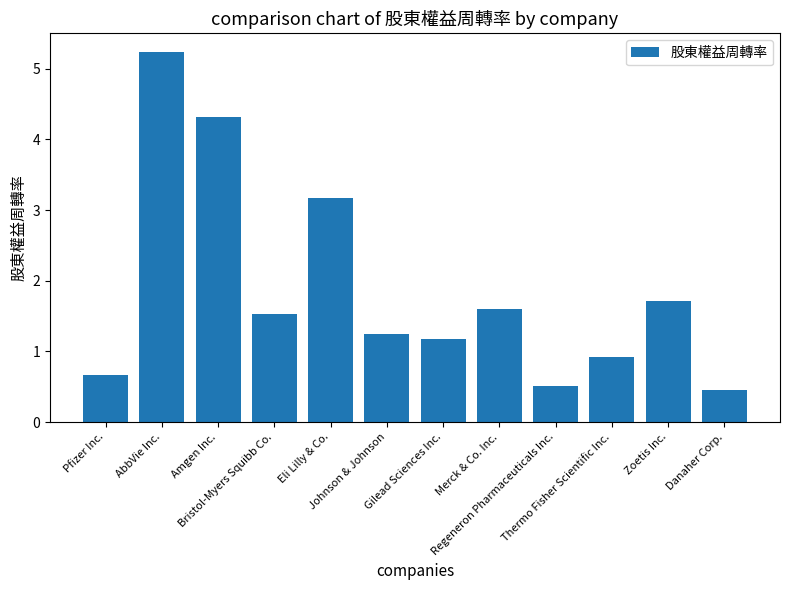

What is the difference between the maximum and minimum values?

4.8